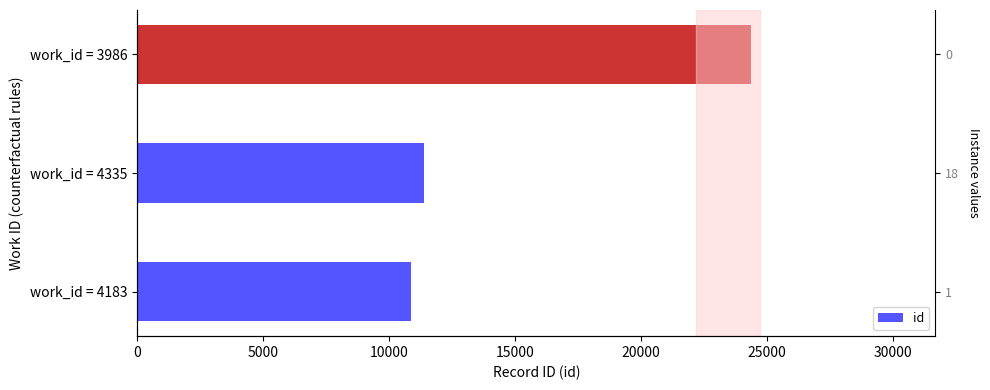

What is the sum of all values?

46591